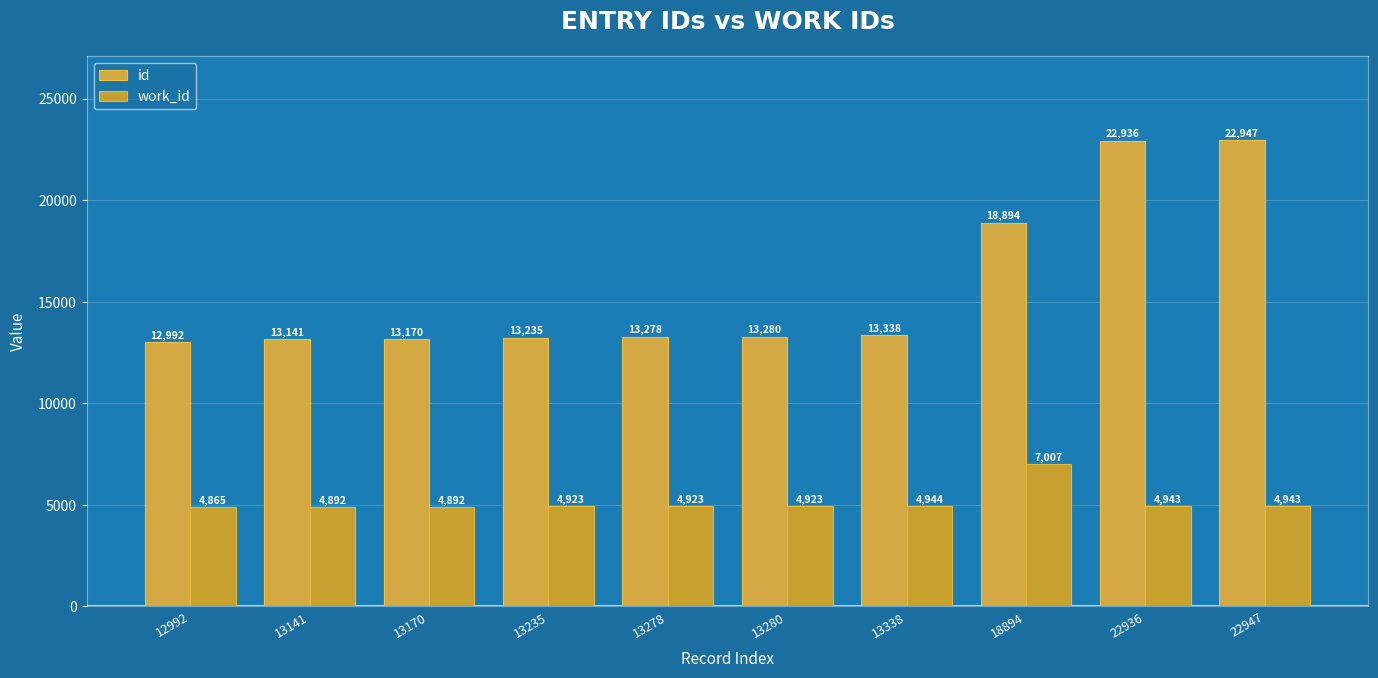

How many data points does each series have?

10